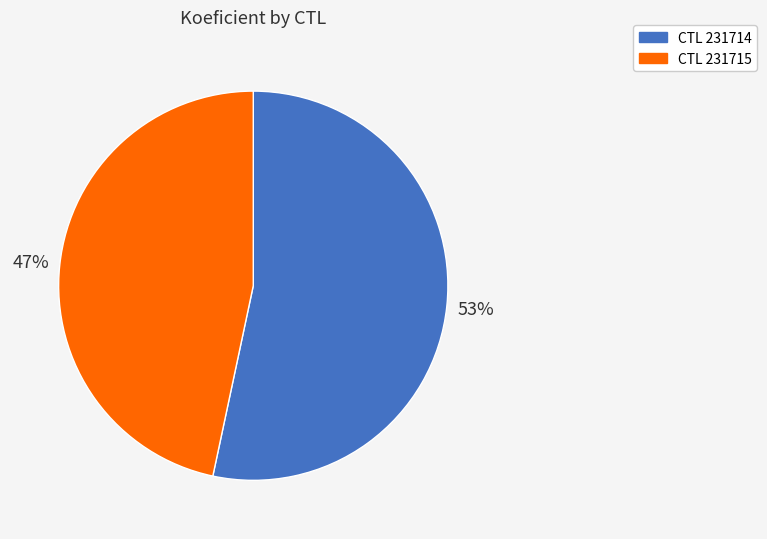

Is there a majority slice in this chart?

Yes